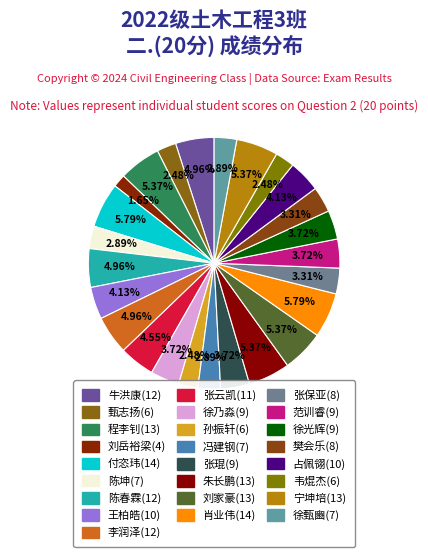

To the nearest percent, what is the combined percentage of 肖业伟(14) and 甄志扬(6)?

8%